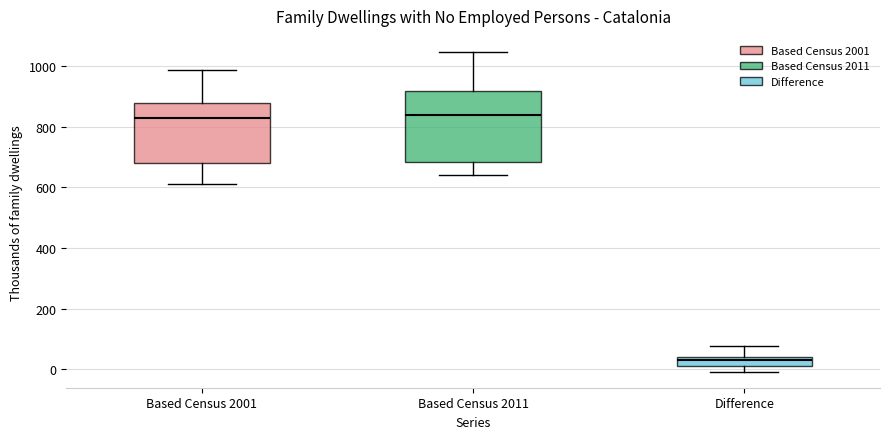

Which box is the tallest, from its lower edge to its upper edge?

Based Census 2011